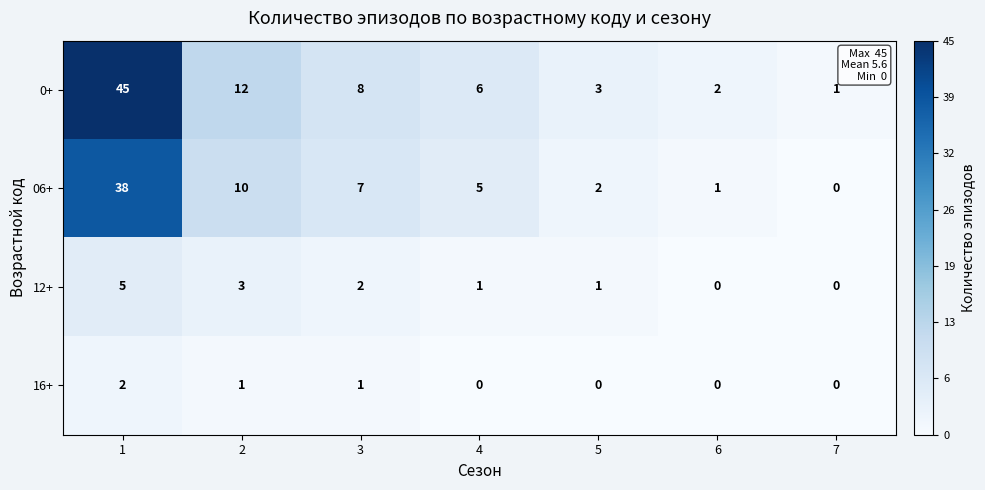

What is the total value across all series at 4?

12